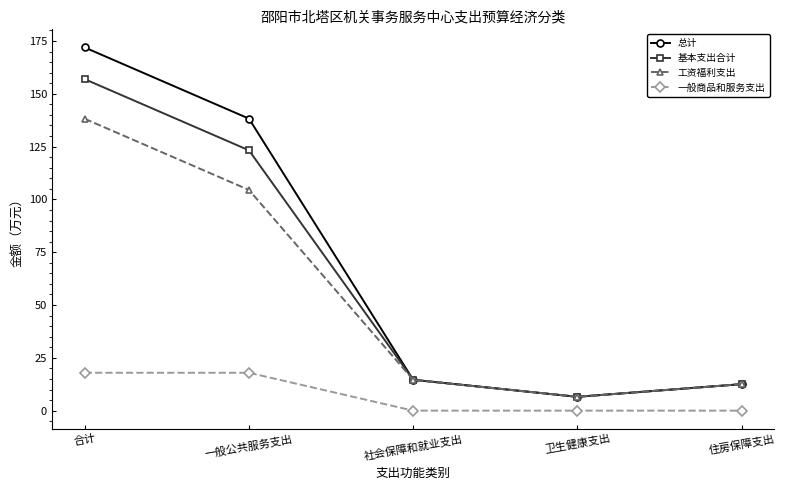

What is the sum of the 工资福利支出 values at 住房保障支出 and 合计?

150.7